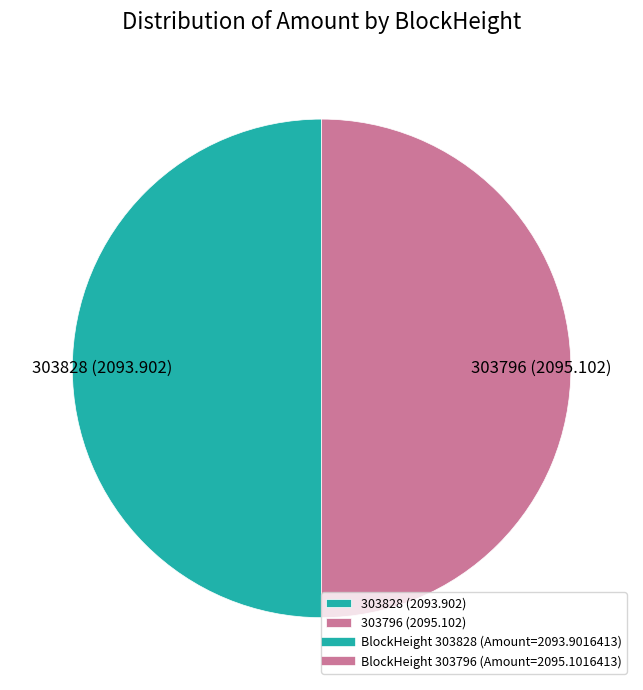

What is the ratio of the value at 303828 (2093.902) to the value at 303796 (2095.102)?

1.0